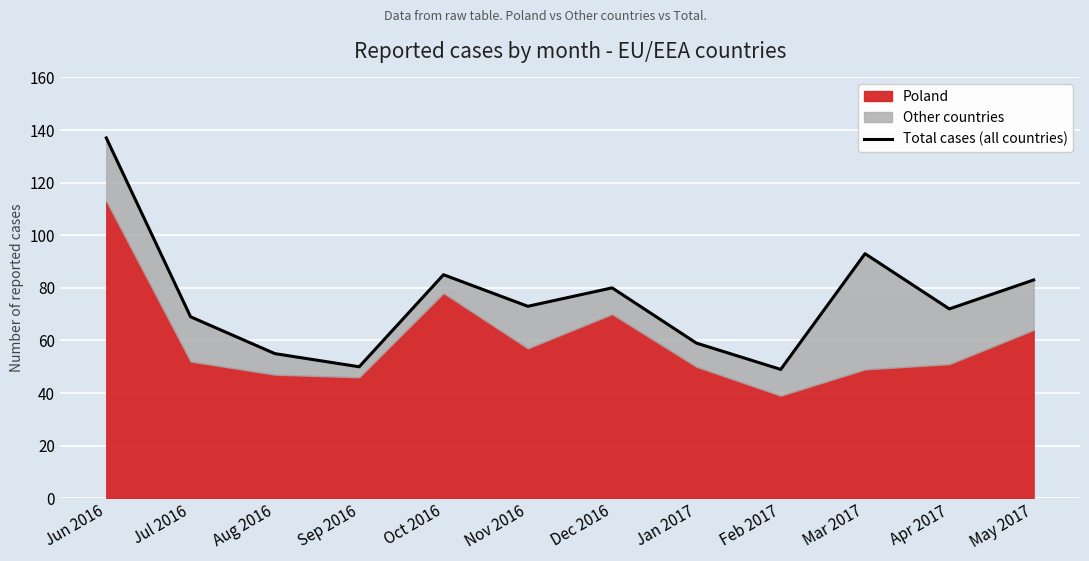

The chart shows a value of 72 at Apr 2017. True or false?

True